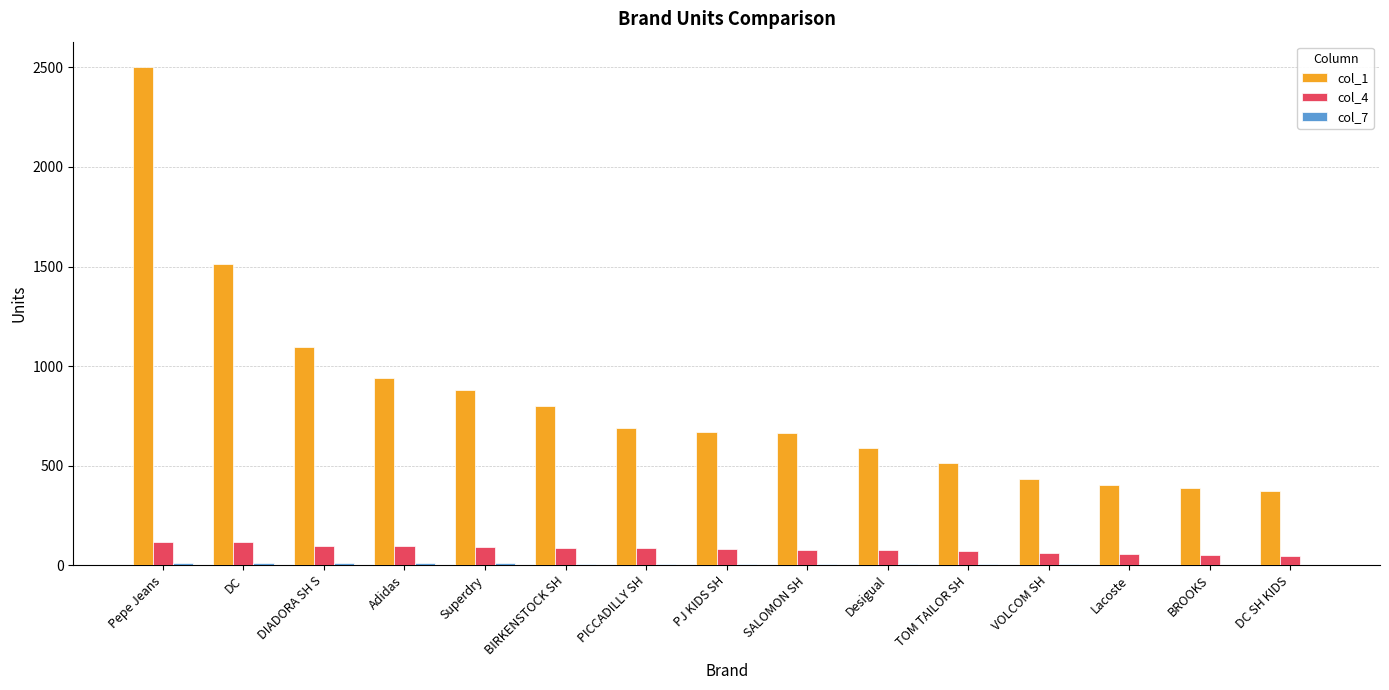

Which series has the largest total across all categories?

col_1